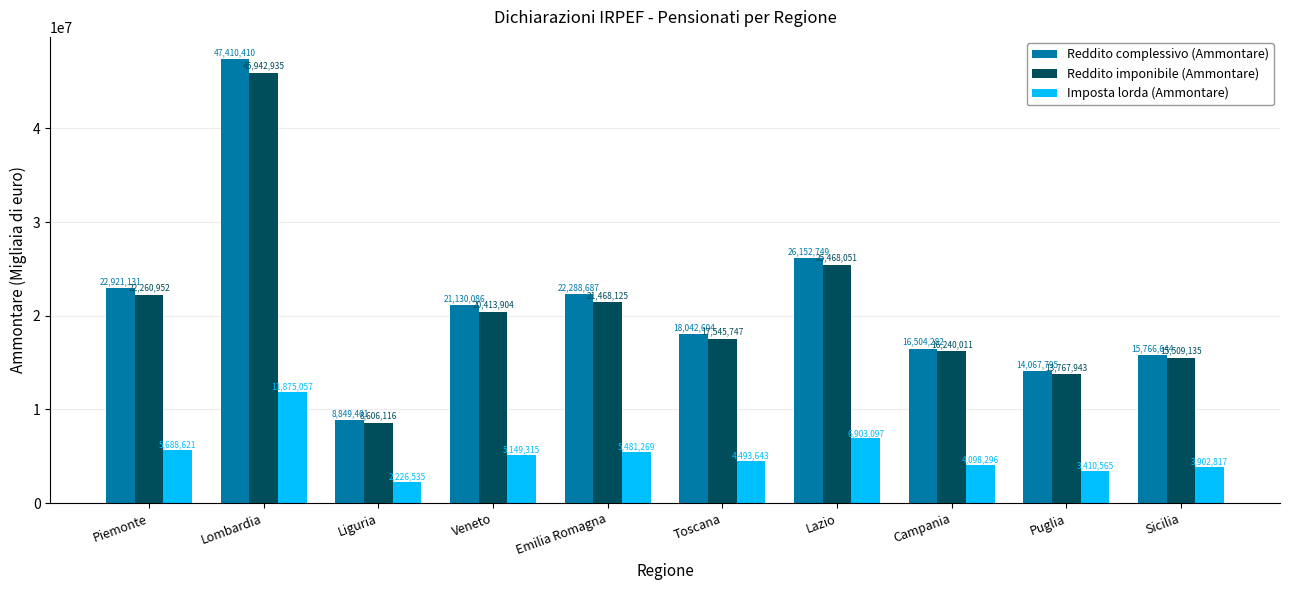

Which series has the largest total across all categories?

Reddito complessivo (Ammontare)